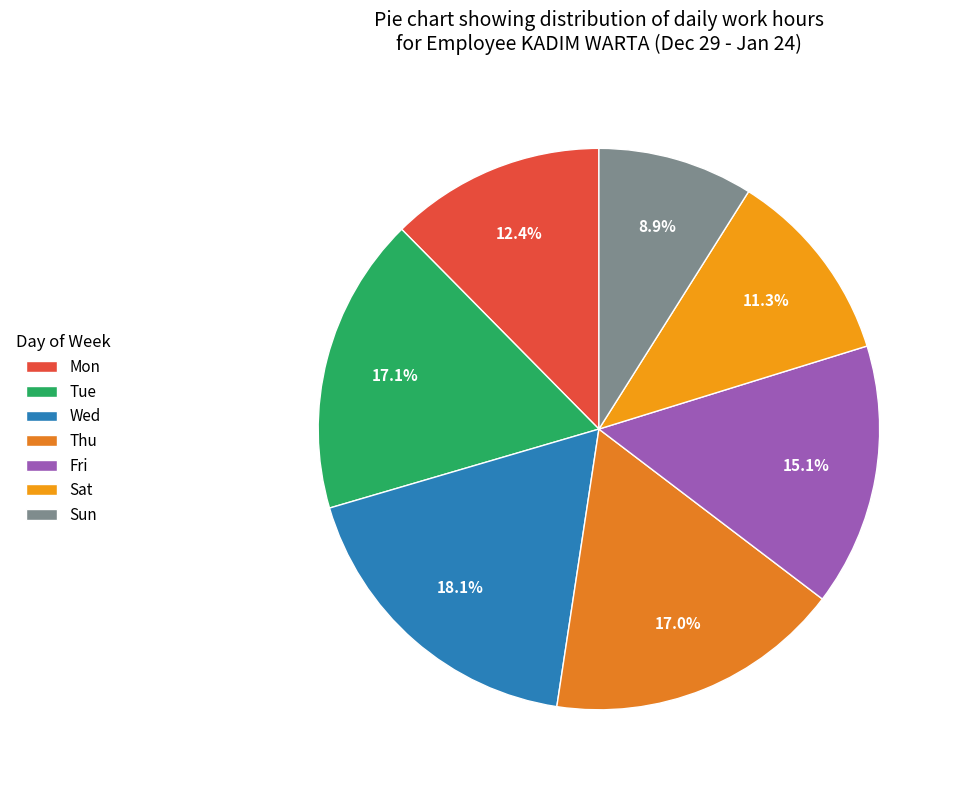

Does any single category account for the majority?

No